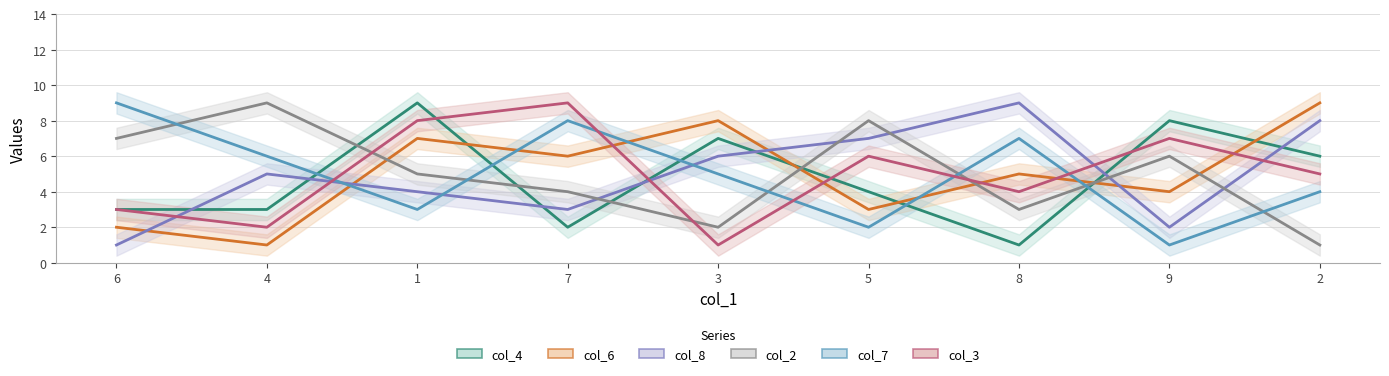

How many series are shown in this chart?

6